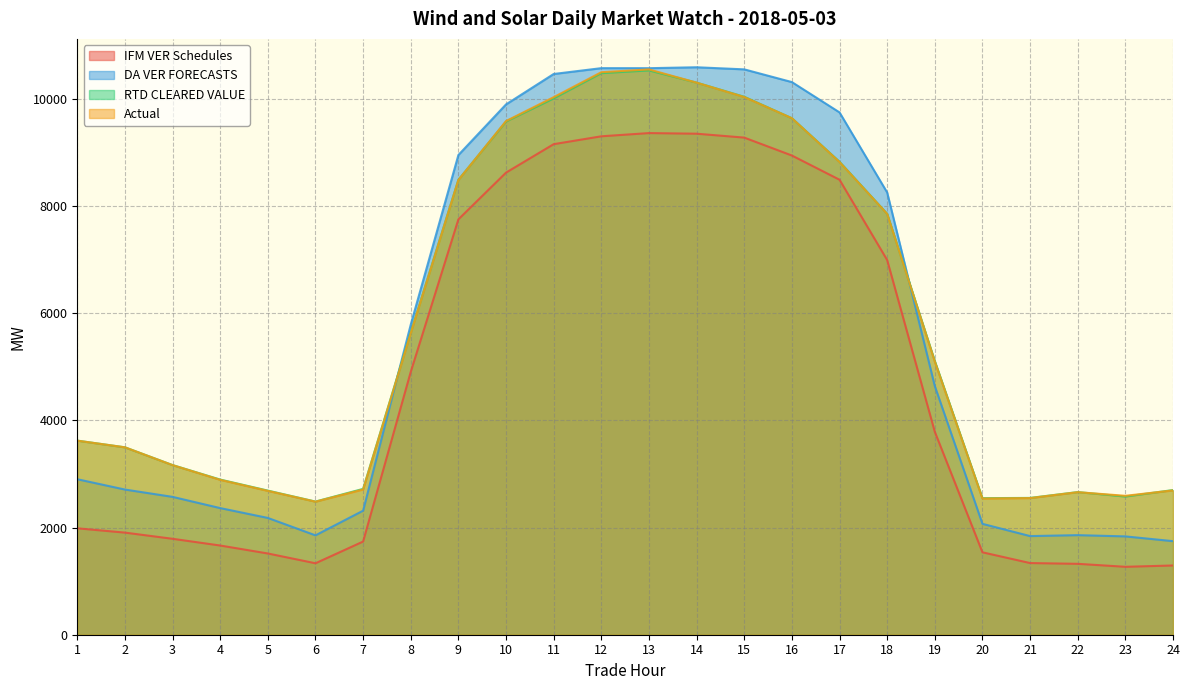

Reading left to right, transcribe all the data shown in this chart.

IFM VER Schedules: 1985.2	1905.0	1789.6	1664.1	1515.6	1332.9	1738.2	4903.7	7749.2	8620.9	9151.6	9298.4	9358.5	9346.8	9274.0	8940.0	8488.2	6990.1	3785.8	1537.5	1336.9	1322.6	1267.0	1291.7
DA VER FORECASTS: 2900.8	2708.2	2571.8	2362.2	2178.7	1853.8	2314.0	5786.3	8949.5	9893.8	10461.0	10569.8	10569.2	10586.4	10547.2	10309.9	9744.4	8250.2	4639.2	2068.5	1840.2	1857.5	1834.3	1745.5
RTD CLEARED VALUE: 3621.1	3496.4	3165.0	2894.5	2688.7	2484.3	2720.7	5635.1	8487.1	9574.5	10005.9	10477.1	10527.8	10299.8	10035.7	9636.0	8823.1	7852.1	5106.7	2548.0	2552.2	2661.2	2577.9	2698.8
Actual: 3620.5	3496.1	3164.0	2889.4	2683.3	2482.0	2709.2	5626.0	8484.7	9583.3	10028.8	10494.1	10546.3	10299.4	10031.1	9635.8	8818.4	7850.9	5095.7	2540.6	2549.1	2659.2	2591.6	2692.1